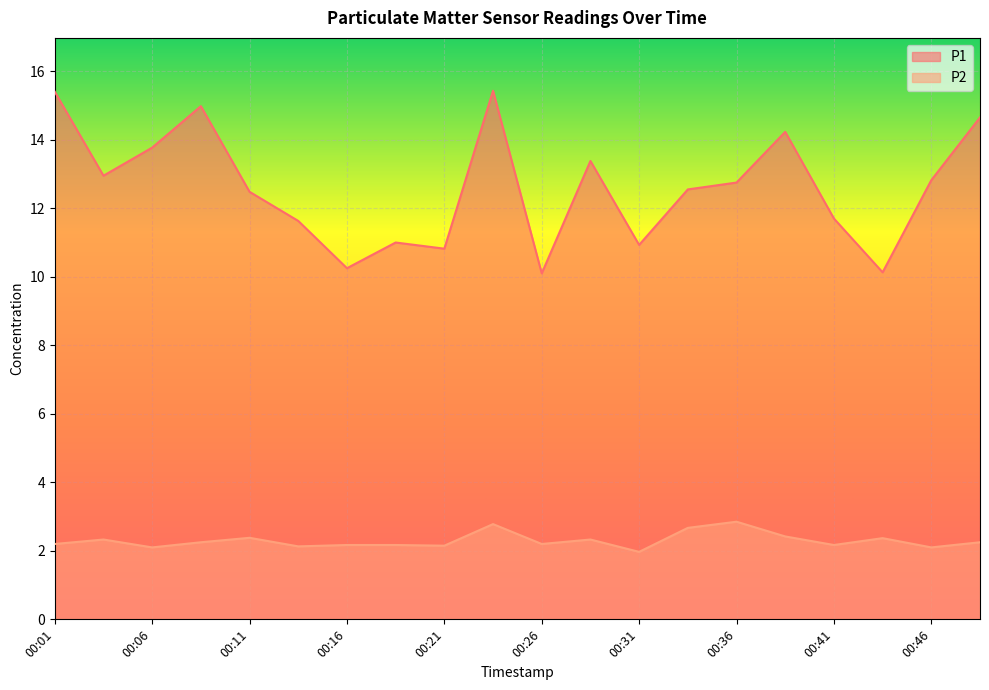

How many data points in P1 are above 12?

12